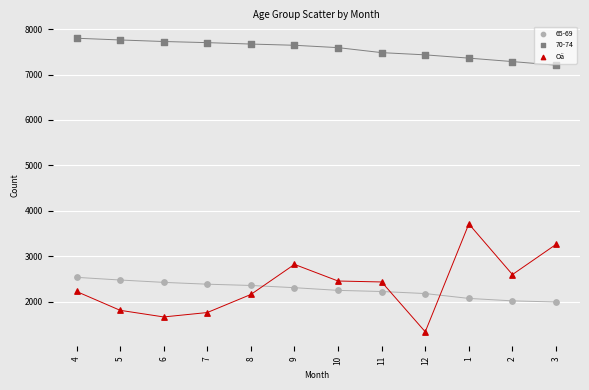

Which series has the largest Y range (max minus min)?

Oä